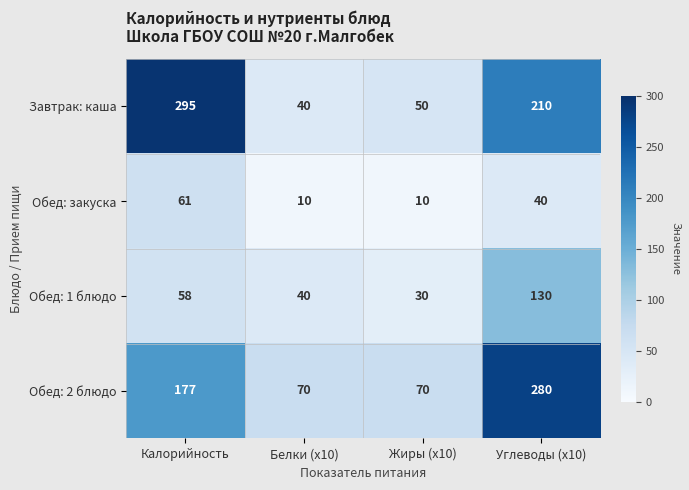

Which category has the lowest value in the Завтрак: каша series?

Белки (x10)